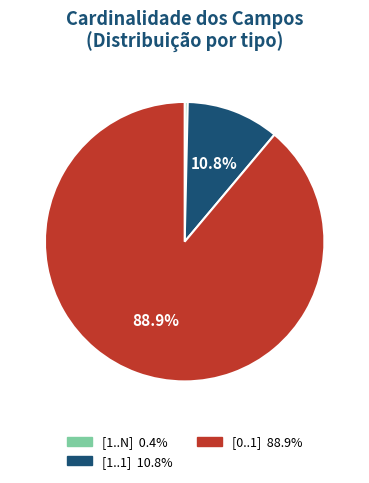

Does any single category account for the majority?

Yes